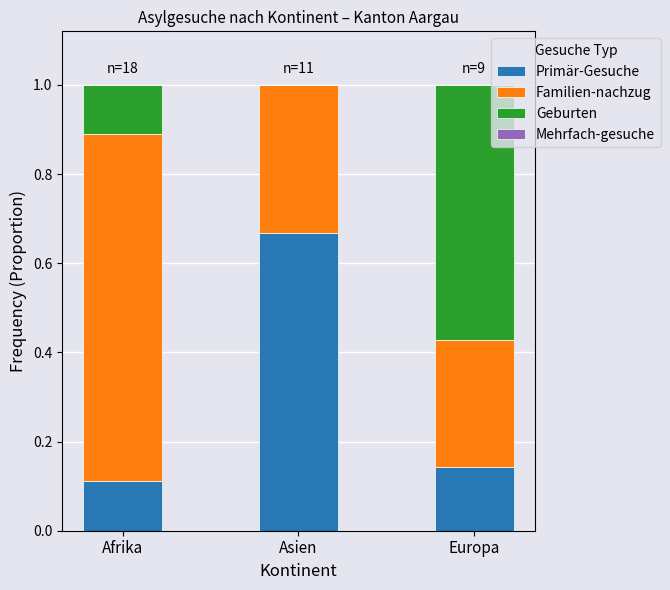

At which label does Primär-Gesuche reach its peak?

Asien